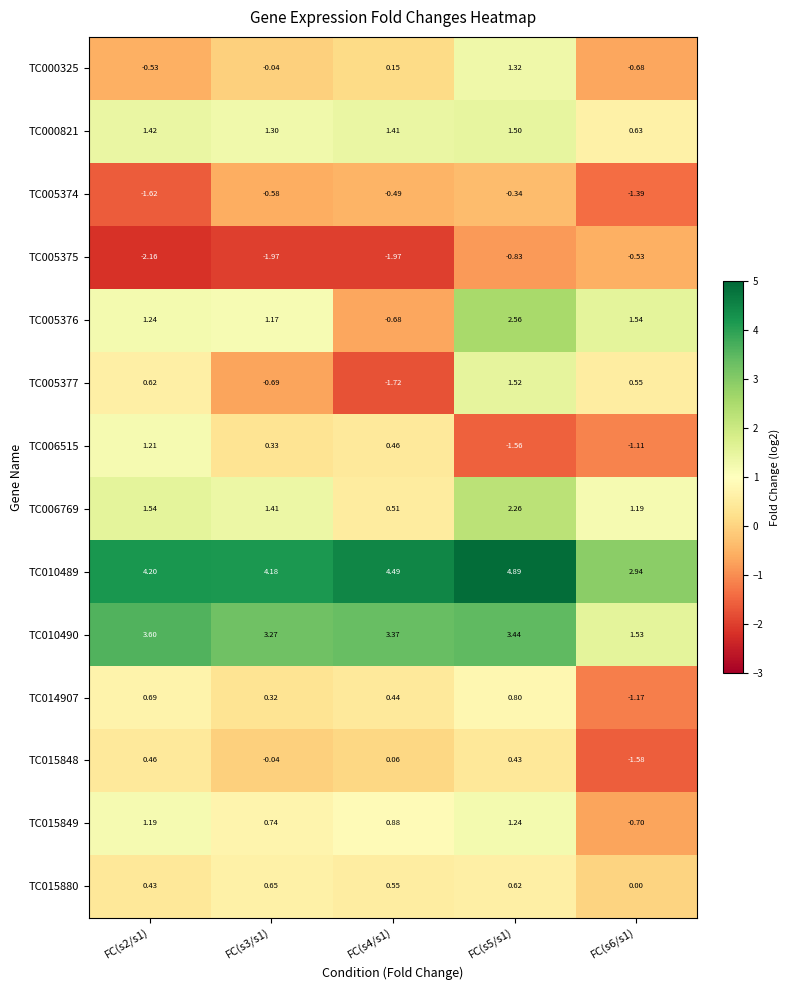

Is the value of TC006769 at FC(s4/s1) greater than the value of TC006515 at FC(s3/s1)?

Yes